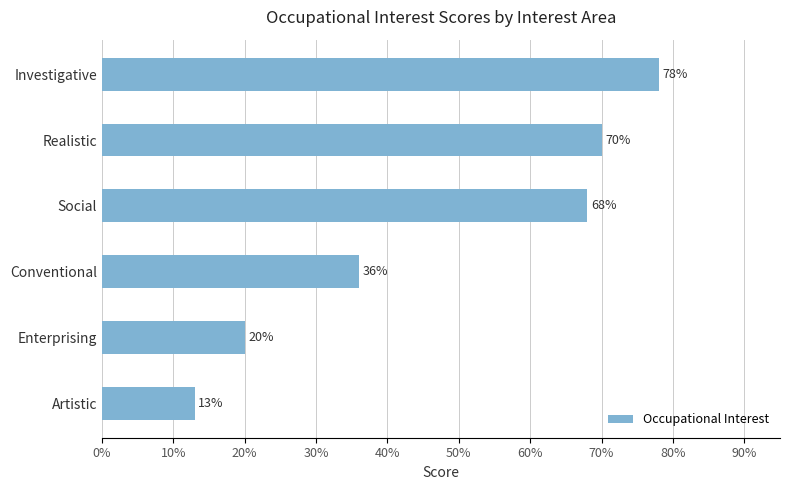

What is the ratio of the value at Social to the value at Conventional?

1.9